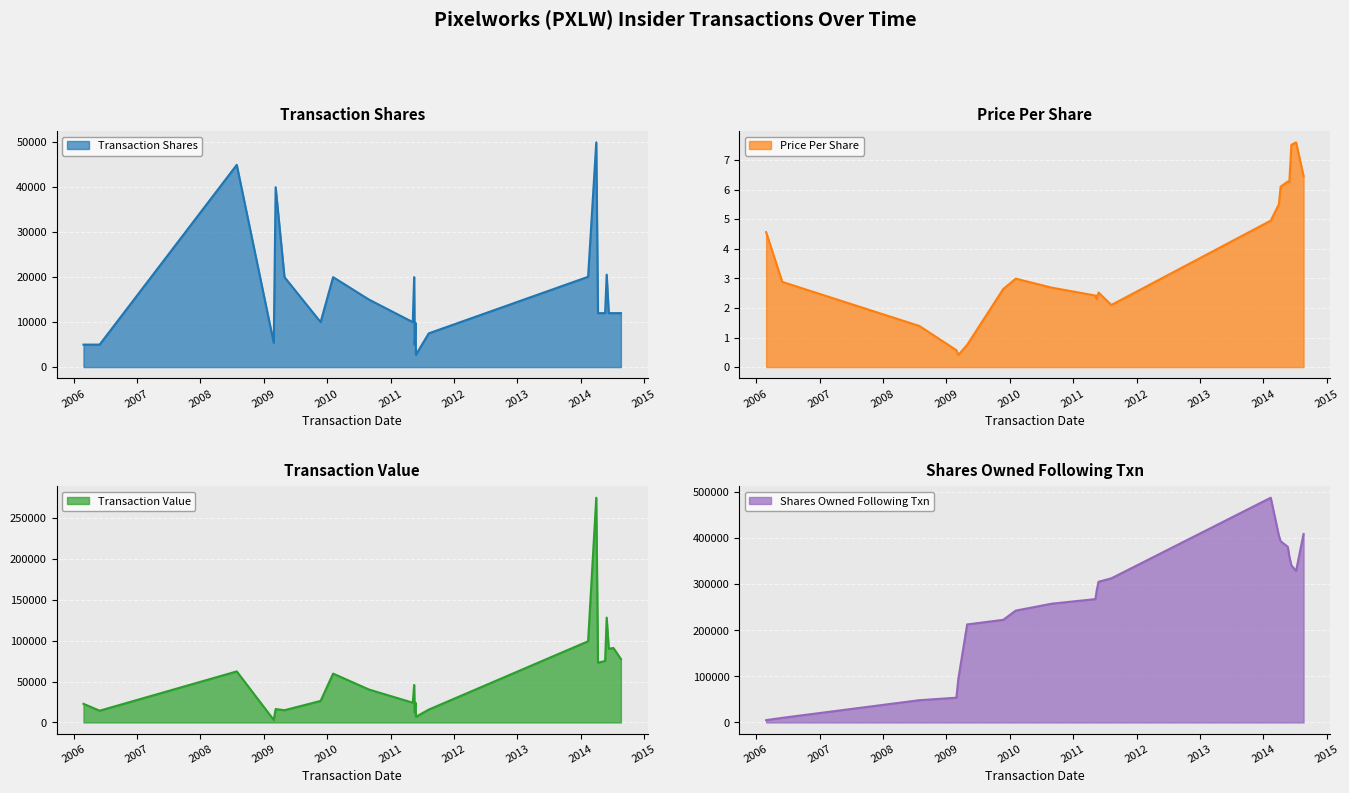

How many values in the transactionPricePerShare series exceed 2?

19